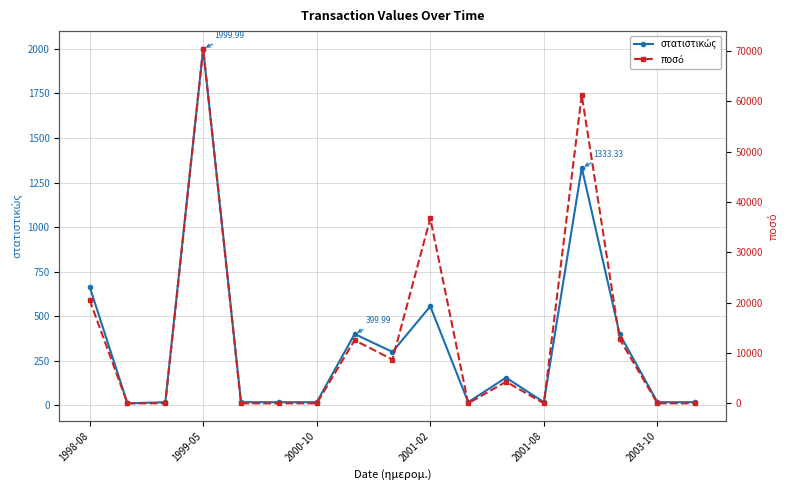

Which has a higher value, 12 or 2003-10?

12